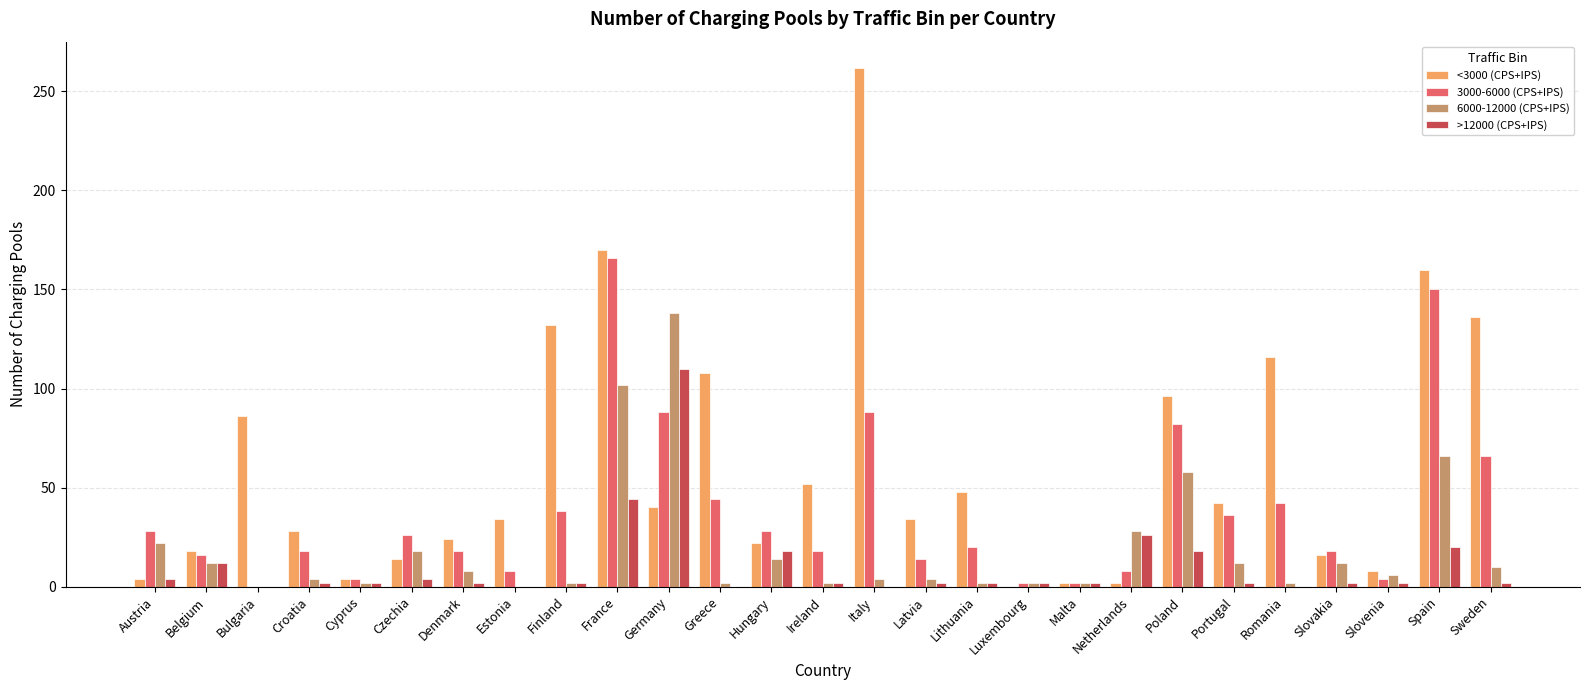

At which label does 6000-12000 (CPS+IPS) first exceed 6?

Austria